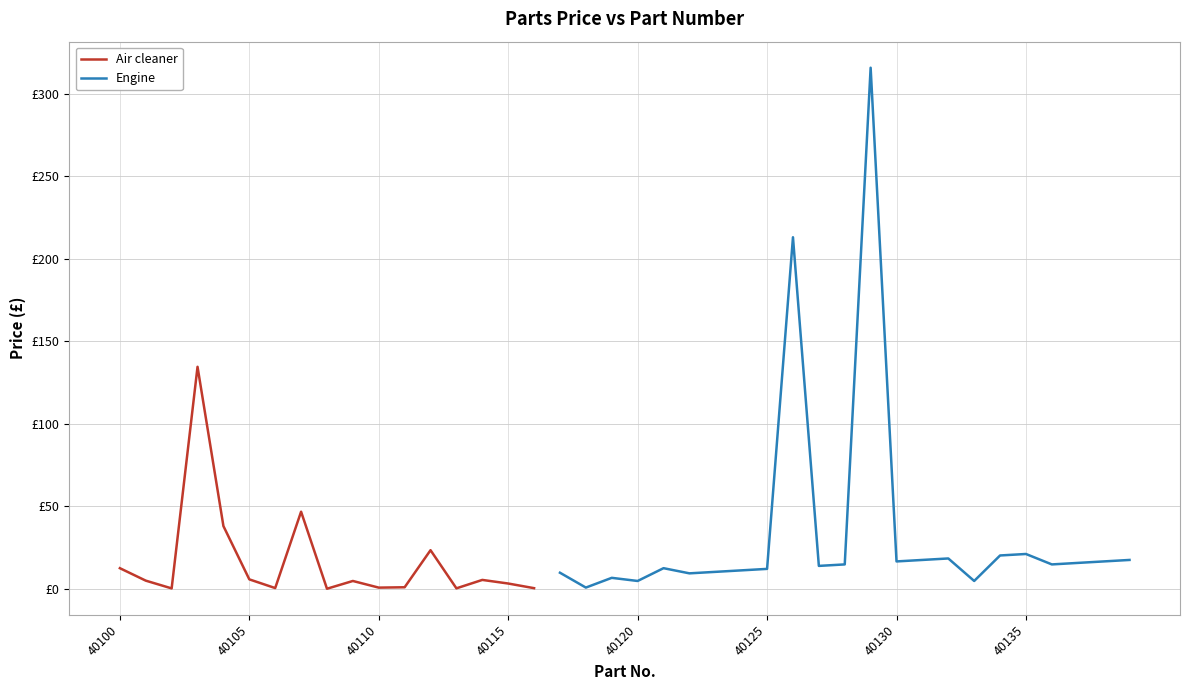

Is this an area chart (filled region under the line)?

No